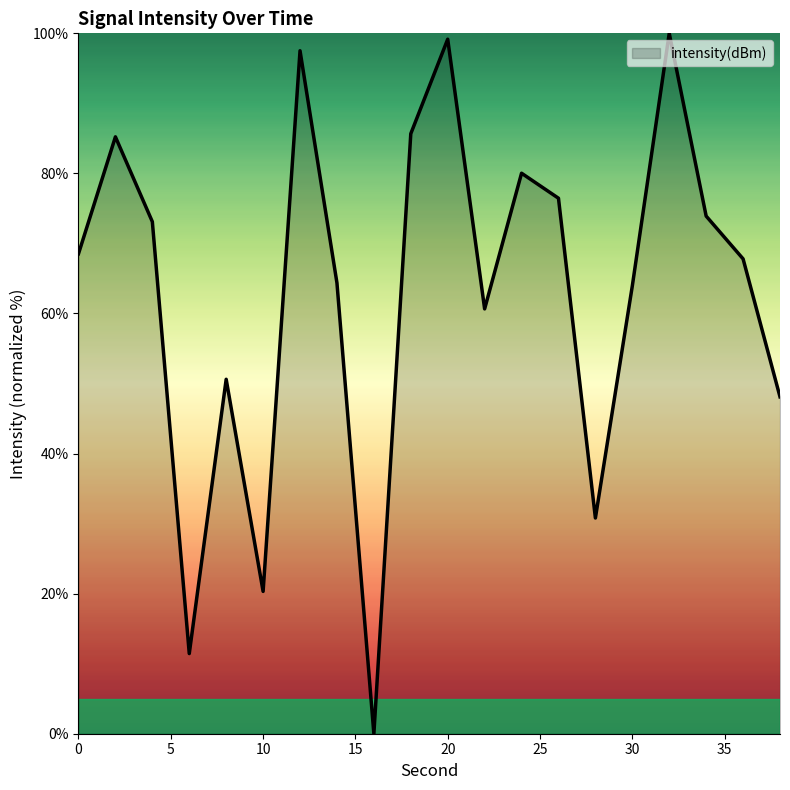

What is the difference between the maximum and minimum values?

100.0